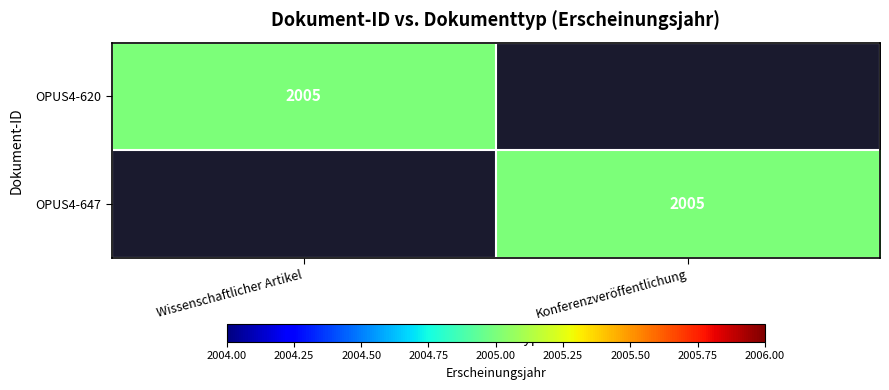

True or false: OPUS4-647 has a value of 2005 at Konferenzveröffentlichung.

True